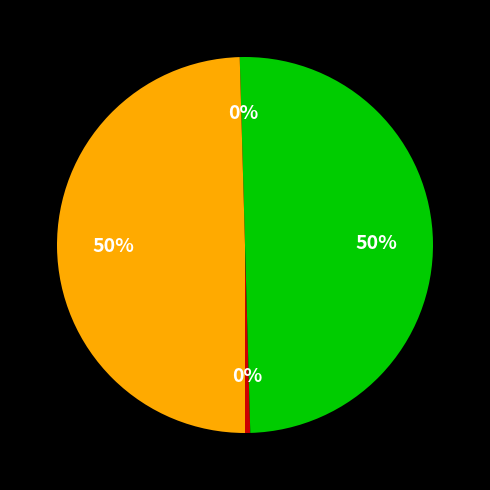

How many slices are in this pie chart?

4